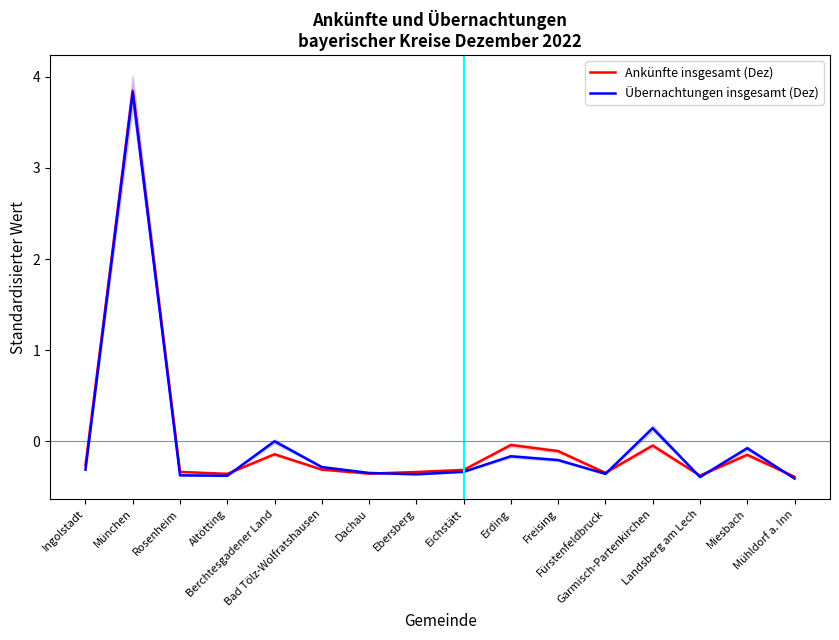

What is the sum of the Übernachtungen insgesamt (Dez) values at Miesbach and Ingolstadt?

-0.4